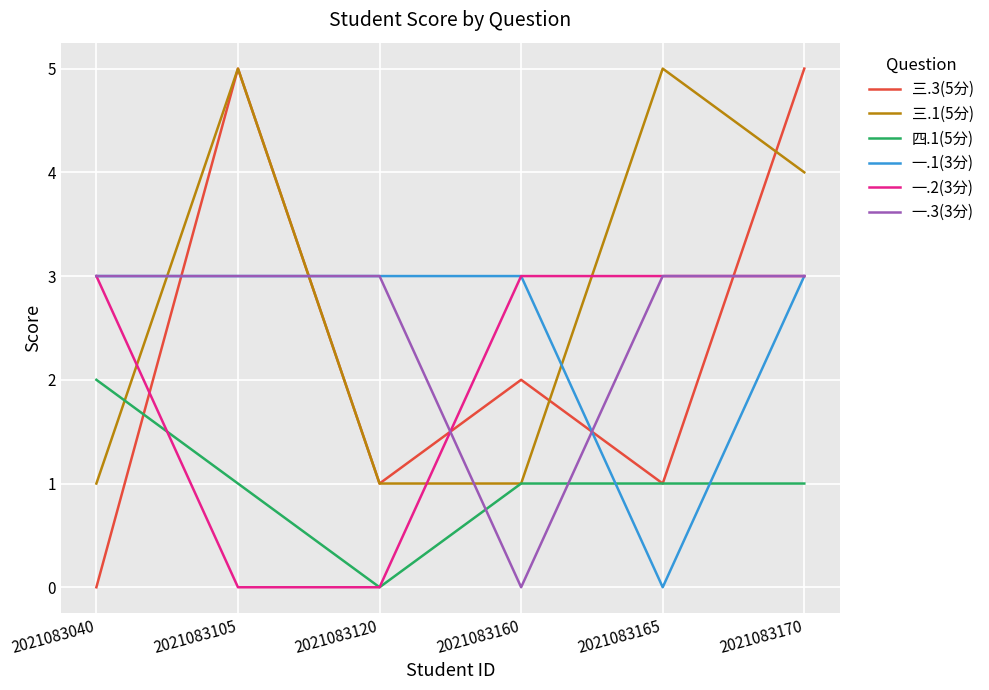

What are all the series names shown in the legend?

三.3(5分), 三.1(5分), 四.1(5分), 一.1(3分), 一.2(3分), 一.3(3分)